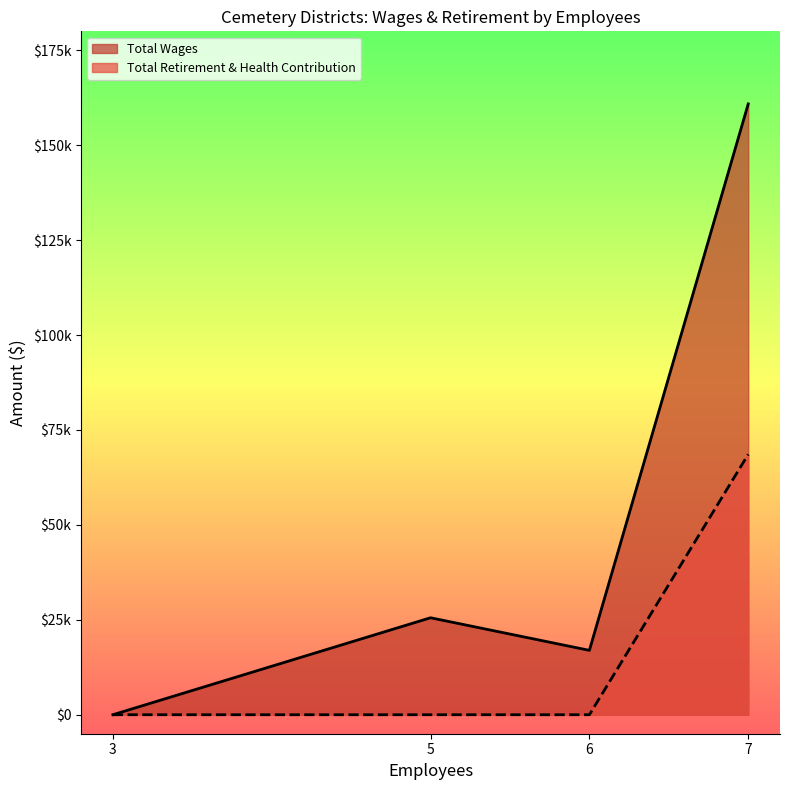

At how many categories does at least one series exceed 135961?

1